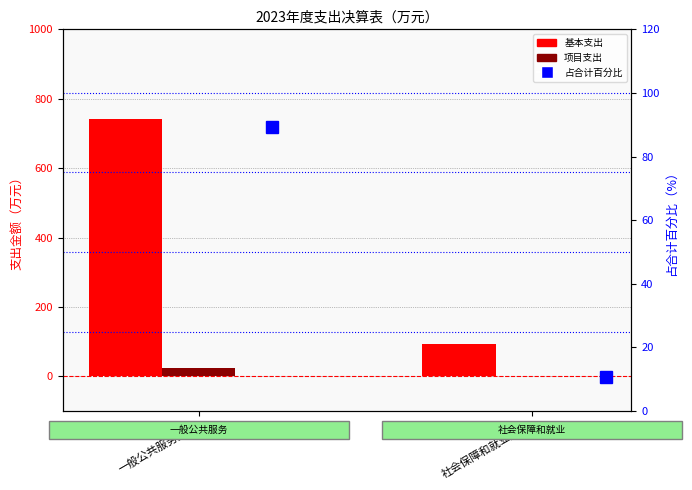

How many data points in 占合计百分比 are above 89?

1